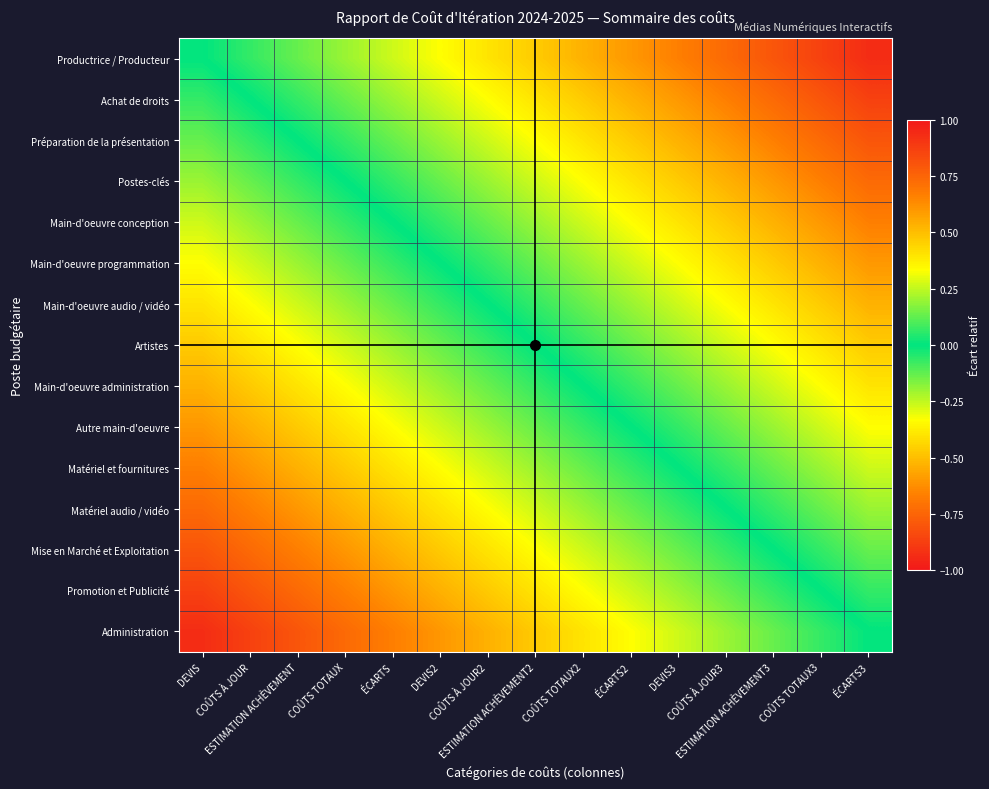

Reading left to right, what are all the values shown in this chart?

Productrice / Producteur: DEVIS=0.0	COÛTS À JOUR=-0.1	ESTIMATION ACHÈVEMENT=-0.1	COÛTS TOTAUX=-0.2	ÉCARTS=-0.3	DEVIS2=-0.3	COÛTS À JOUR2=-0.4	ESTIMATION ACHÈVEMENT2=-0.5	COÛTS TOTAUX2=-0.5	ÉCARTS2=-0.6	DEVIS3=-0.7	COÛTS À JOUR3=-0.7	ESTIMATION ACHÈVEMENT3=-0.8	COÛTS TOTAUX3=-0.9	ÉCARTS3=-0.9
Achat de droits: DEVIS=0.1	COÛTS À JOUR=0.0	ESTIMATION ACHÈVEMENT=-0.1	COÛTS TOTAUX=-0.1	ÉCARTS=-0.2	DEVIS2=-0.3	COÛTS À JOUR2=-0.3	ESTIMATION ACHÈVEMENT2=-0.4	COÛTS TOTAUX2=-0.5	ÉCARTS2=-0.5	DEVIS3=-0.6	COÛTS À JOUR3=-0.7	ESTIMATION ACHÈVEMENT3=-0.7	COÛTS TOTAUX3=-0.8	ÉCARTS3=-0.9
Préparation de la présentation: DEVIS=0.1	COÛTS À JOUR=0.1	ESTIMATION ACHÈVEMENT=0.0	COÛTS TOTAUX=-0.1	ÉCARTS=-0.1	DEVIS2=-0.2	COÛTS À JOUR2=-0.3	ESTIMATION ACHÈVEMENT2=-0.3	COÛTS TOTAUX2=-0.4	ÉCARTS2=-0.5	DEVIS3=-0.5	COÛTS À JOUR3=-0.6	ESTIMATION ACHÈVEMENT3=-0.7	COÛTS TOTAUX3=-0.7	ÉCARTS3=-0.8
Postes-clés: DEVIS=0.2	COÛTS À JOUR=0.1	ESTIMATION ACHÈVEMENT=0.1	COÛTS TOTAUX=0.0	ÉCARTS=-0.1	DEVIS2=-0.1	COÛTS À JOUR2=-0.2	ESTIMATION ACHÈVEMENT2=-0.3	COÛTS TOTAUX2=-0.3	ÉCARTS2=-0.4	DEVIS3=-0.5	COÛTS À JOUR3=-0.5	ESTIMATION ACHÈVEMENT3=-0.6	COÛTS TOTAUX3=-0.7	ÉCARTS3=-0.7
Main-d'oeuvre conception: DEVIS=0.3	COÛTS À JOUR=0.2	ESTIMATION ACHÈVEMENT=0.1	COÛTS TOTAUX=0.1	ÉCARTS=0.0	DEVIS2=-0.1	COÛTS À JOUR2=-0.1	ESTIMATION ACHÈVEMENT2=-0.2	COÛTS TOTAUX2=-0.3	ÉCARTS2=-0.3	DEVIS3=-0.4	COÛTS À JOUR3=-0.5	ESTIMATION ACHÈVEMENT3=-0.5	COÛTS TOTAUX3=-0.6	ÉCARTS3=-0.7
Main-d'oeuvre programmation: DEVIS=0.3	COÛTS À JOUR=0.3	ESTIMATION ACHÈVEMENT=0.2	COÛTS TOTAUX=0.1	ÉCARTS=0.1	DEVIS2=0.0	COÛTS À JOUR2=-0.1	ESTIMATION ACHÈVEMENT2=-0.1	COÛTS TOTAUX2=-0.2	ÉCARTS2=-0.3	DEVIS3=-0.3	COÛTS À JOUR3=-0.4	ESTIMATION ACHÈVEMENT3=-0.5	COÛTS TOTAUX3=-0.5	ÉCARTS3=-0.6
Main-d'oeuvre audio / vidéo: DEVIS=0.4	COÛTS À JOUR=0.3	ESTIMATION ACHÈVEMENT=0.3	COÛTS TOTAUX=0.2	ÉCARTS=0.1	DEVIS2=0.1	COÛTS À JOUR2=0.0	ESTIMATION ACHÈVEMENT2=-0.1	COÛTS TOTAUX2=-0.1	ÉCARTS2=-0.2	DEVIS3=-0.3	COÛTS À JOUR3=-0.3	ESTIMATION ACHÈVEMENT3=-0.4	COÛTS TOTAUX3=-0.5	ÉCARTS3=-0.5
Artistes: DEVIS=0.5	COÛTS À JOUR=0.4	ESTIMATION ACHÈVEMENT=0.3	COÛTS TOTAUX=0.3	ÉCARTS=0.2	DEVIS2=0.1	COÛTS À JOUR2=0.1	ESTIMATION ACHÈVEMENT2=0.0	COÛTS TOTAUX2=-0.1	ÉCARTS2=-0.1	DEVIS3=-0.2	COÛTS À JOUR3=-0.3	ESTIMATION ACHÈVEMENT3=-0.3	COÛTS TOTAUX3=-0.4	ÉCARTS3=-0.5
Main-d'oeuvre administration: DEVIS=0.5	COÛTS À JOUR=0.5	ESTIMATION ACHÈVEMENT=0.4	COÛTS TOTAUX=0.3	ÉCARTS=0.3	DEVIS2=0.2	COÛTS À JOUR2=0.1	ESTIMATION ACHÈVEMENT2=0.1	COÛTS TOTAUX2=0.0	ÉCARTS2=-0.1	DEVIS3=-0.1	COÛTS À JOUR3=-0.2	ESTIMATION ACHÈVEMENT3=-0.3	COÛTS TOTAUX3=-0.3	ÉCARTS3=-0.4
Autre main-d'oeuvre: DEVIS=0.6	COÛTS À JOUR=0.5	ESTIMATION ACHÈVEMENT=0.5	COÛTS TOTAUX=0.4	ÉCARTS=0.3	DEVIS2=0.3	COÛTS À JOUR2=0.2	ESTIMATION ACHÈVEMENT2=0.1	COÛTS TOTAUX2=0.1	ÉCARTS2=0.0	DEVIS3=-0.1	COÛTS À JOUR3=-0.1	ESTIMATION ACHÈVEMENT3=-0.2	COÛTS TOTAUX3=-0.3	ÉCARTS3=-0.3
Matériel et fournitures: DEVIS=0.7	COÛTS À JOUR=0.6	ESTIMATION ACHÈVEMENT=0.5	COÛTS TOTAUX=0.5	ÉCARTS=0.4	DEVIS2=0.3	COÛTS À JOUR2=0.3	ESTIMATION ACHÈVEMENT2=0.2	COÛTS TOTAUX2=0.1	ÉCARTS2=0.1	DEVIS3=0.0	COÛTS À JOUR3=-0.1	ESTIMATION ACHÈVEMENT3=-0.1	COÛTS TOTAUX3=-0.2	ÉCARTS3=-0.3
Matériel audio / vidéo: DEVIS=0.7	COÛTS À JOUR=0.7	ESTIMATION ACHÈVEMENT=0.6	COÛTS TOTAUX=0.5	ÉCARTS=0.5	DEVIS2=0.4	COÛTS À JOUR2=0.3	ESTIMATION ACHÈVEMENT2=0.3	COÛTS TOTAUX2=0.2	ÉCARTS2=0.1	DEVIS3=0.1	COÛTS À JOUR3=0.0	ESTIMATION ACHÈVEMENT3=-0.1	COÛTS TOTAUX3=-0.1	ÉCARTS3=-0.2
Mise en Marché et Exploitation: DEVIS=0.8	COÛTS À JOUR=0.7	ESTIMATION ACHÈVEMENT=0.7	COÛTS TOTAUX=0.6	ÉCARTS=0.5	DEVIS2=0.5	COÛTS À JOUR2=0.4	ESTIMATION ACHÈVEMENT2=0.3	COÛTS TOTAUX2=0.3	ÉCARTS2=0.2	DEVIS3=0.1	COÛTS À JOUR3=0.1	ESTIMATION ACHÈVEMENT3=0.0	COÛTS TOTAUX3=-0.1	ÉCARTS3=-0.1
Promotion et Publicité: DEVIS=0.9	COÛTS À JOUR=0.8	ESTIMATION ACHÈVEMENT=0.7	COÛTS TOTAUX=0.7	ÉCARTS=0.6	DEVIS2=0.5	COÛTS À JOUR2=0.5	ESTIMATION ACHÈVEMENT2=0.4	COÛTS TOTAUX2=0.3	ÉCARTS2=0.3	DEVIS3=0.2	COÛTS À JOUR3=0.1	ESTIMATION ACHÈVEMENT3=0.1	COÛTS TOTAUX3=0.0	ÉCARTS3=-0.1
Administration: DEVIS=0.9	COÛTS À JOUR=0.9	ESTIMATION ACHÈVEMENT=0.8	COÛTS TOTAUX=0.7	ÉCARTS=0.7	DEVIS2=0.6	COÛTS À JOUR2=0.5	ESTIMATION ACHÈVEMENT2=0.5	COÛTS TOTAUX2=0.4	ÉCARTS2=0.3	DEVIS3=0.3	COÛTS À JOUR3=0.2	ESTIMATION ACHÈVEMENT3=0.1	COÛTS TOTAUX3=0.1	ÉCARTS3=0.0